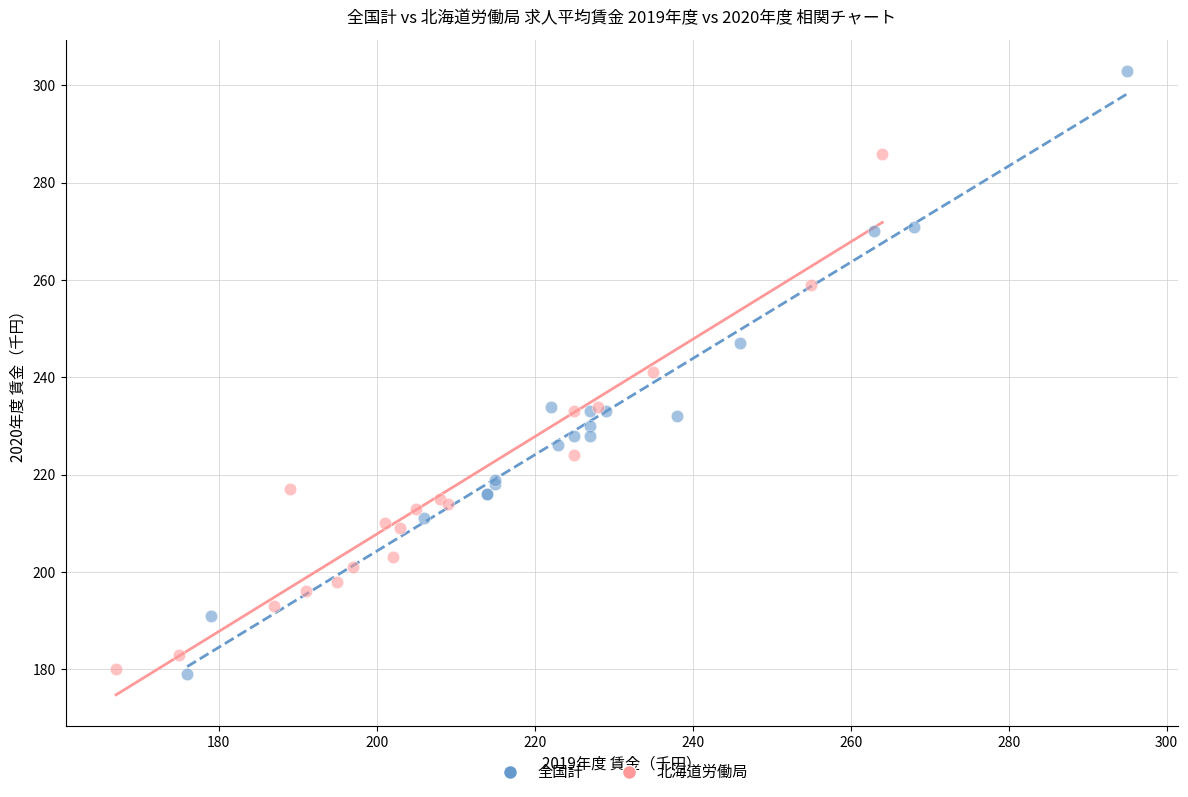

Which series contains the highest Y value?

全国計